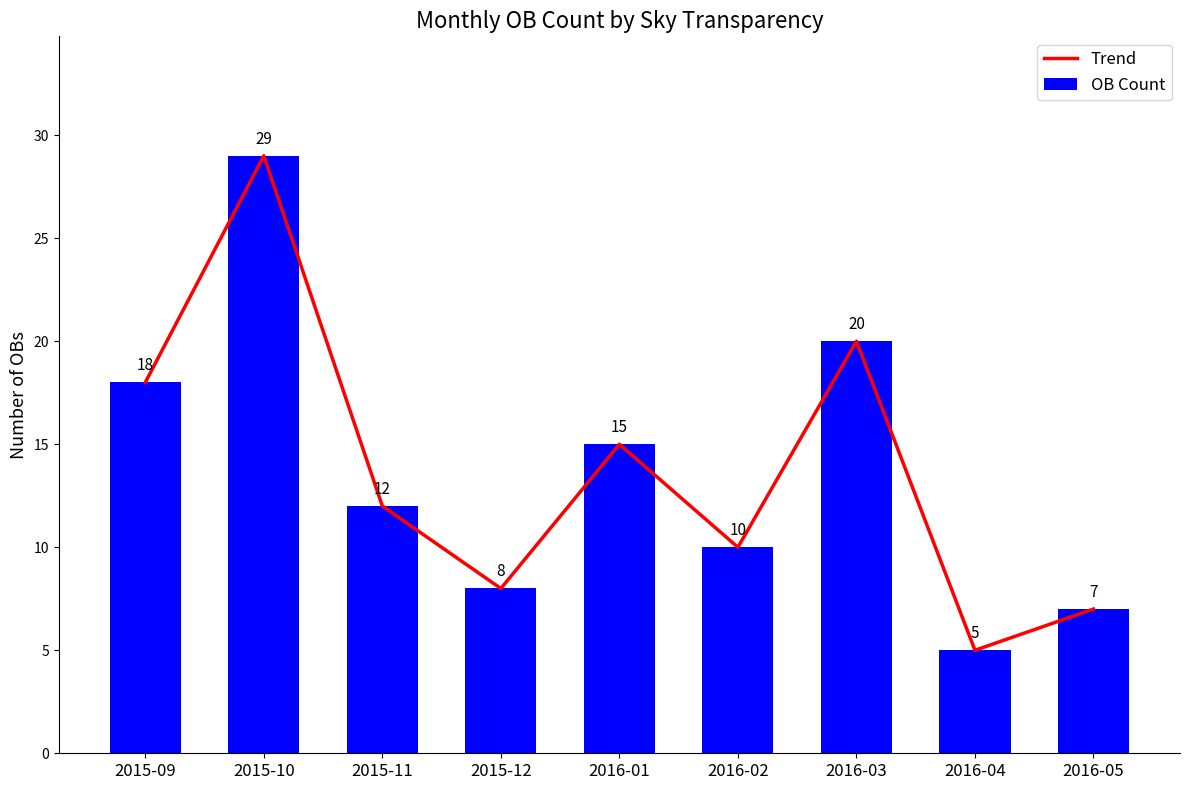

Which label corresponds to the smallest value in the chart?

2016-04